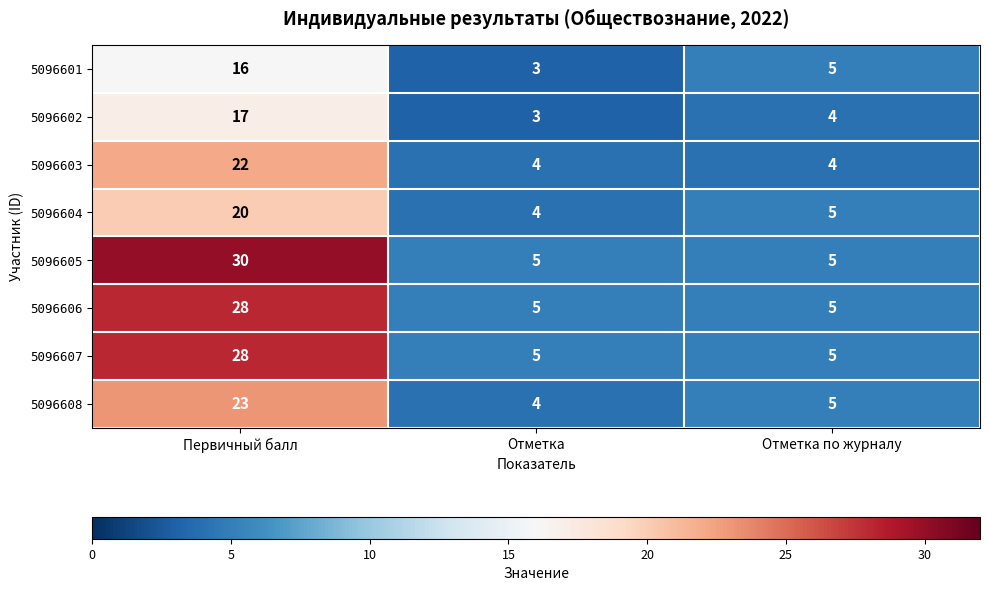

What is the highest value of the 5096602 series?

17